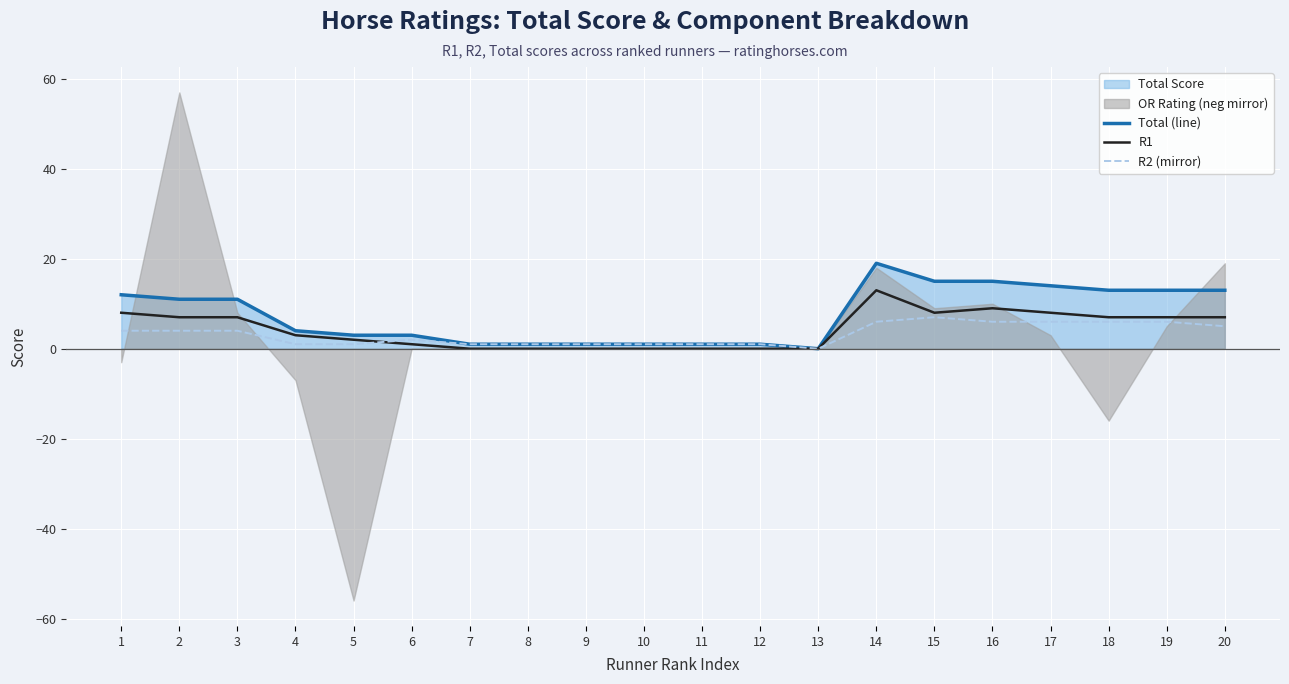

What is the difference between the second highest and second lowest values in the R2 (mirror) series?

5